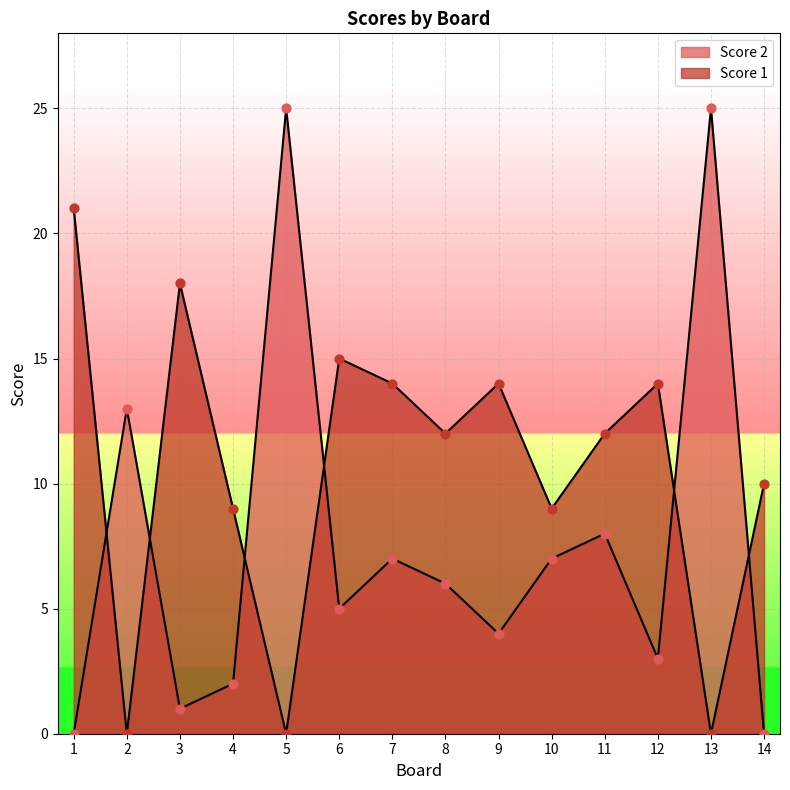

Which series contains the lowest Y value?

Score 1